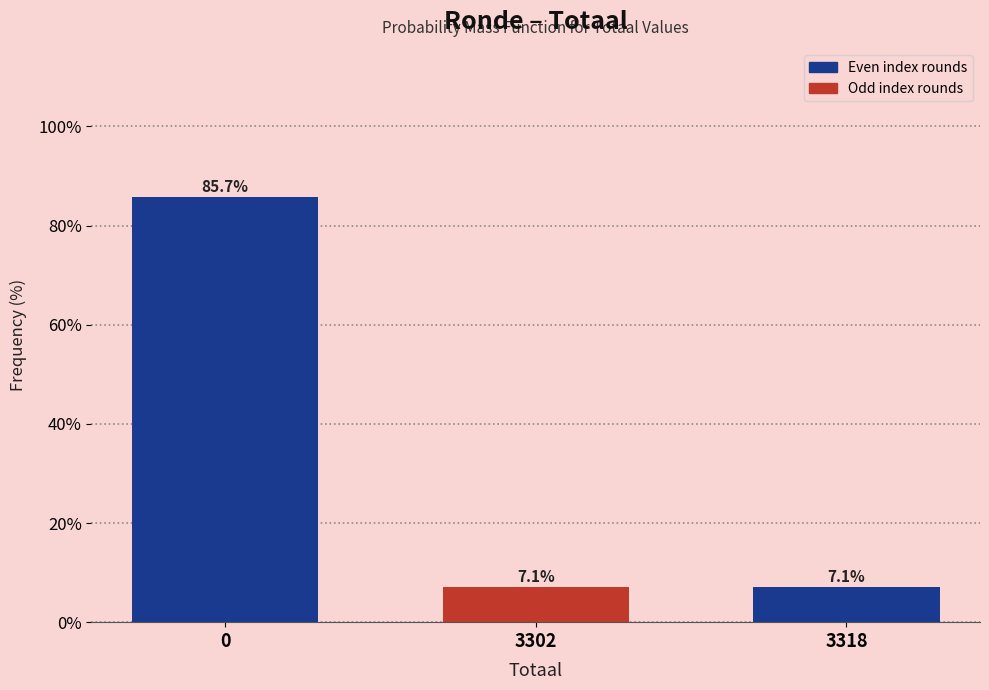

Reading left to right, transcribe all the data shown in this chart.

85.7	7.1	7.1